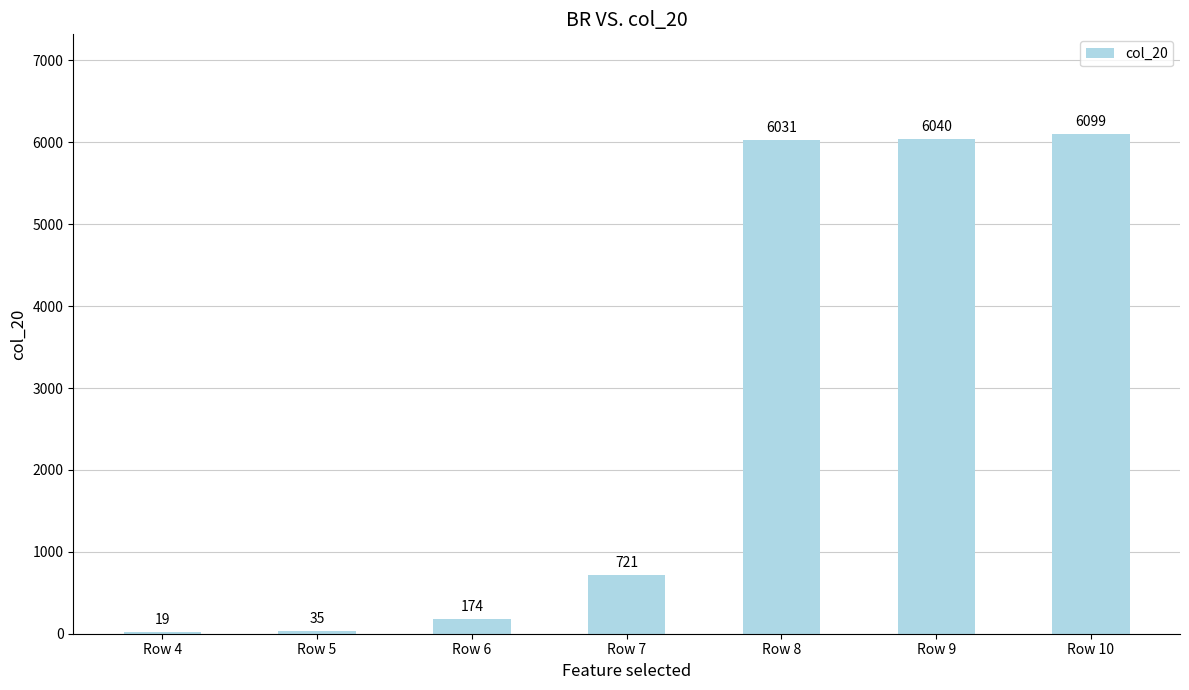

The chart shows a value of 280 at Row 7. True or false?

False